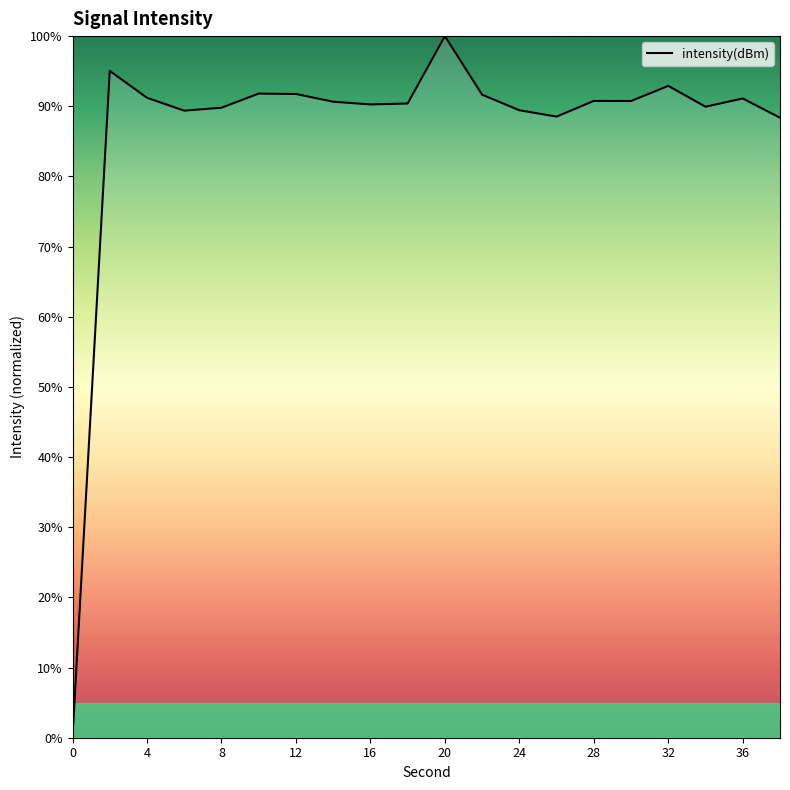

What is the greatest value displayed?

100.0